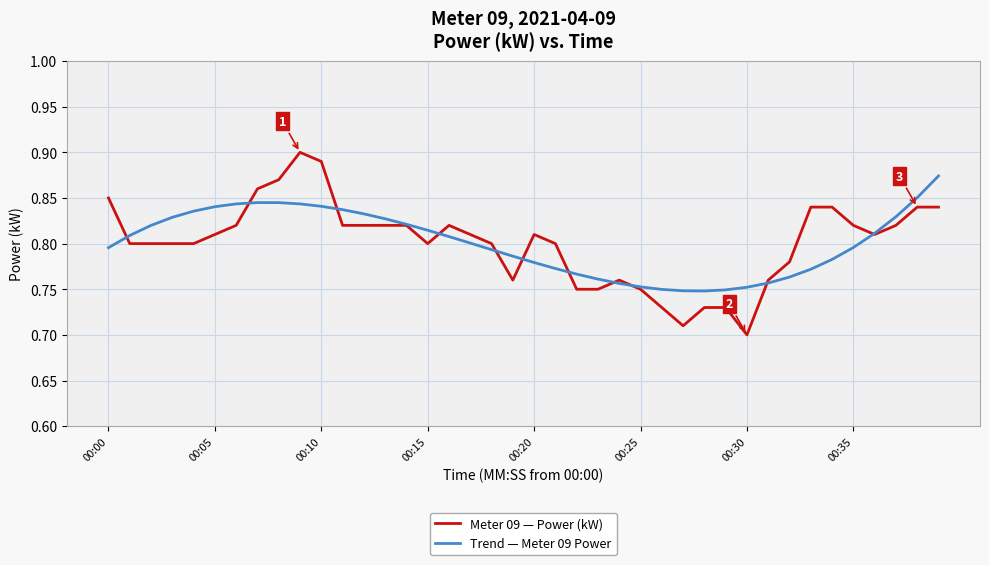

True or false: Meter 09 — Power (kW) has more than 1 points higher than both neighbors.

True